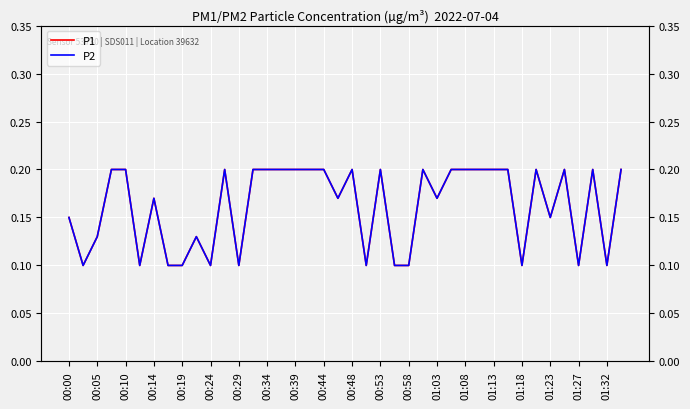

How many lines are shown in the chart?

2